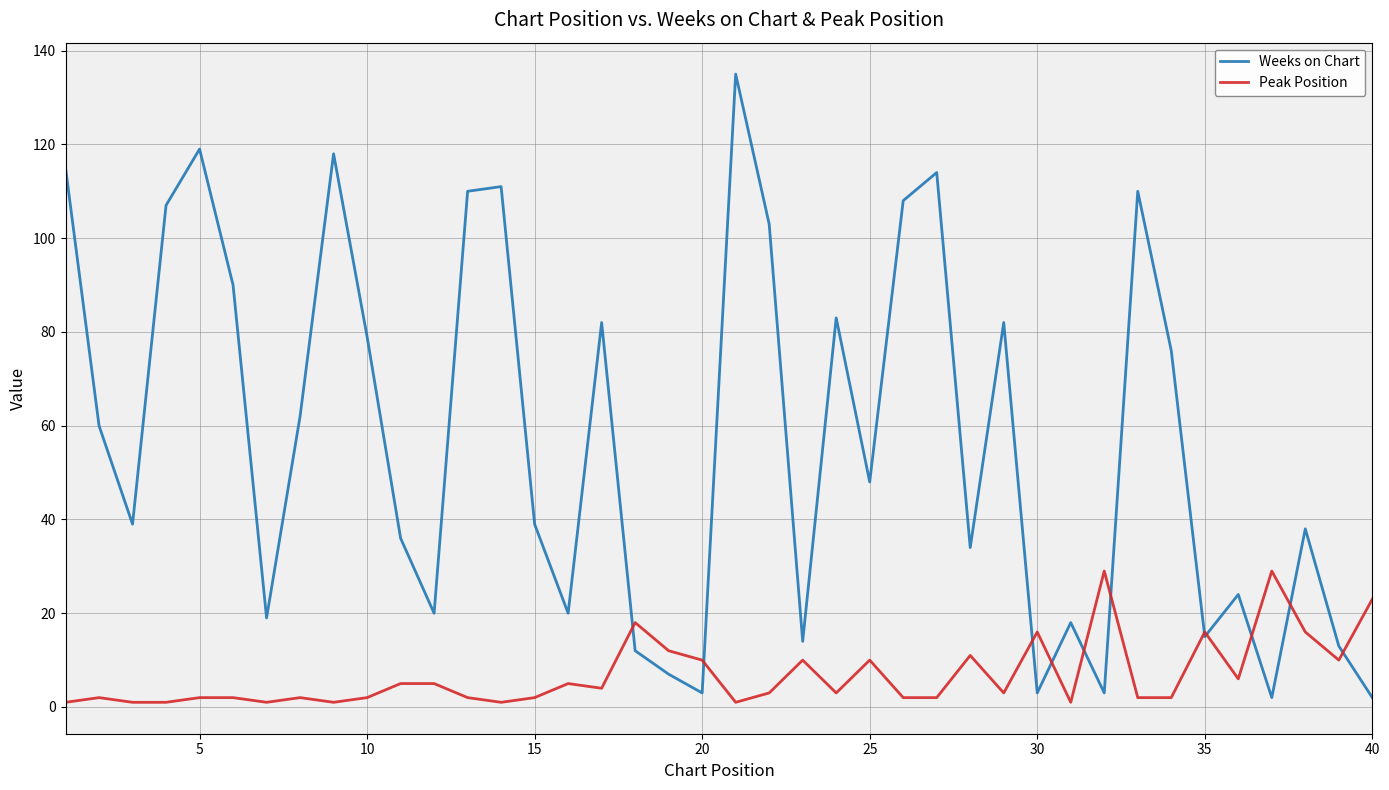

In Weeks on Chart, how many points are lower than both neighbors (excluding endpoints)?

12